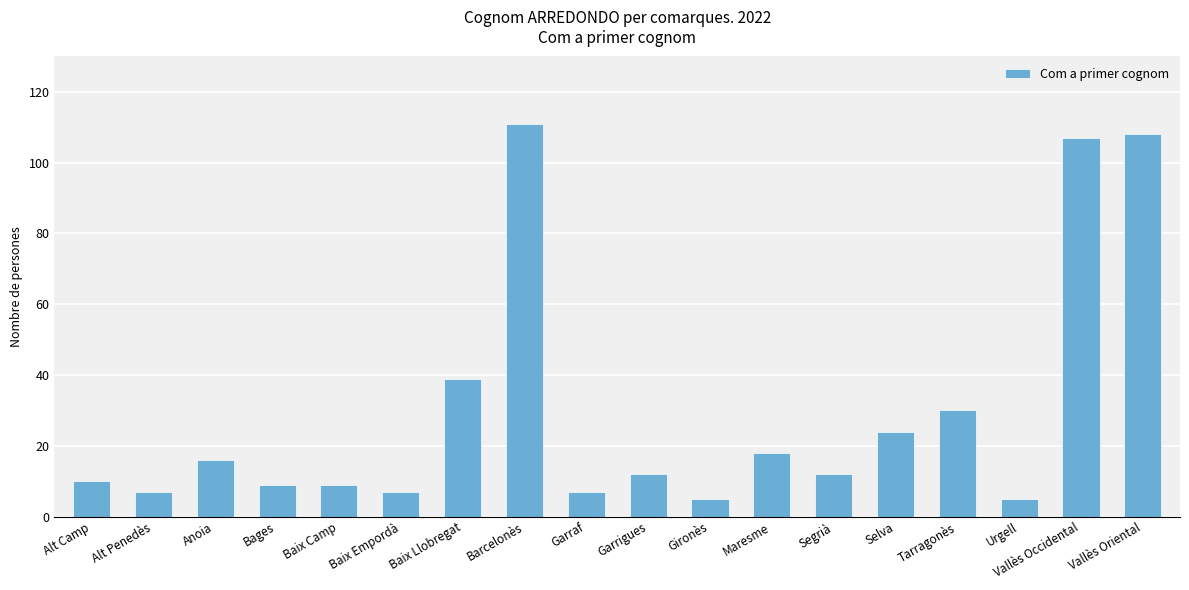

Are the bars horizontal?

No